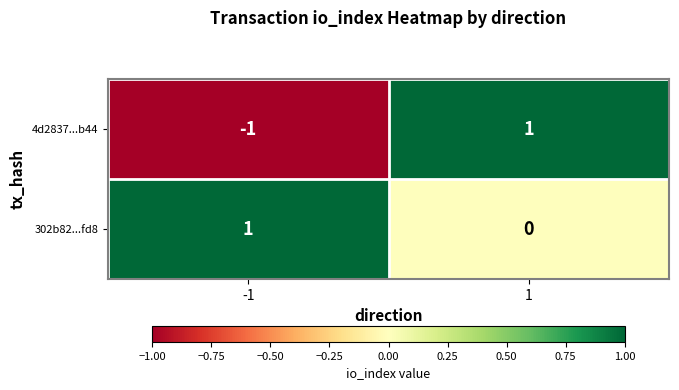

How many categories are shown in the chart?

2